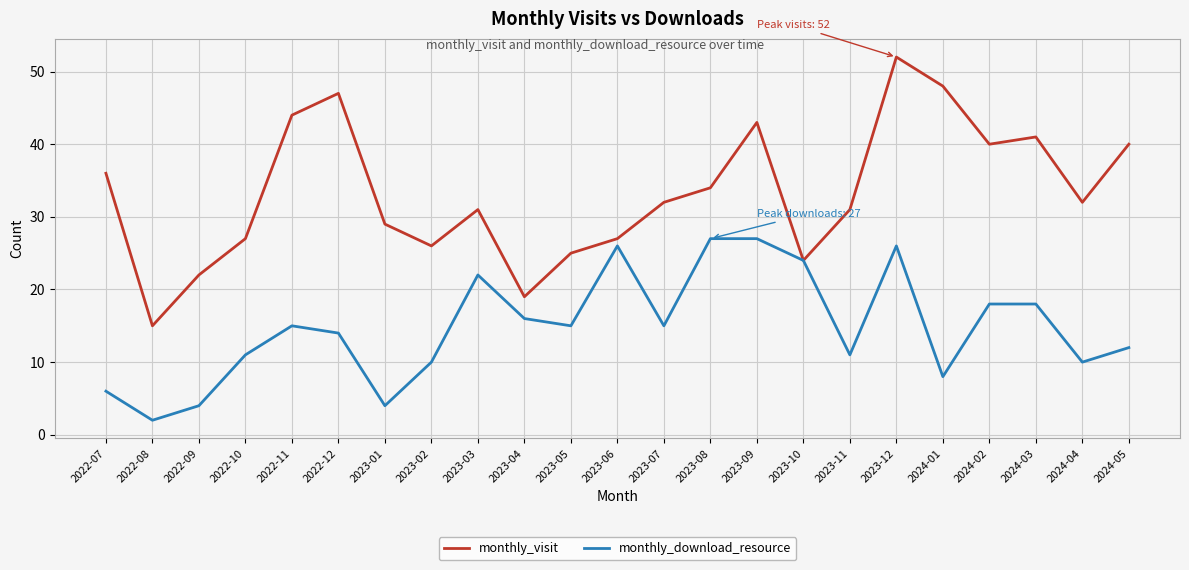

Is the value of monthly_visit at 2022-08 greater than the value of monthly_download_resource at 2024-02?

No